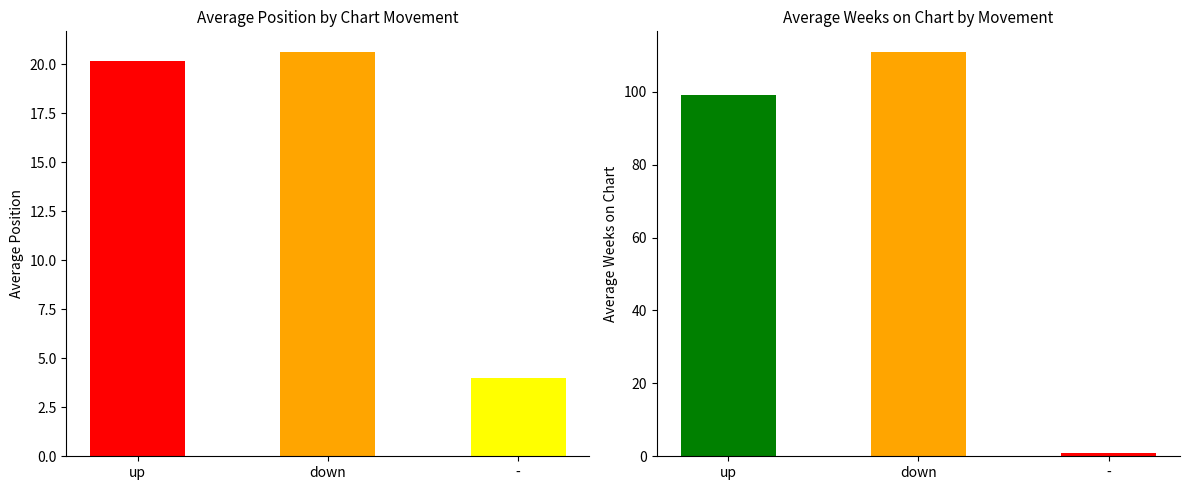

How many groups of bars are there?

3